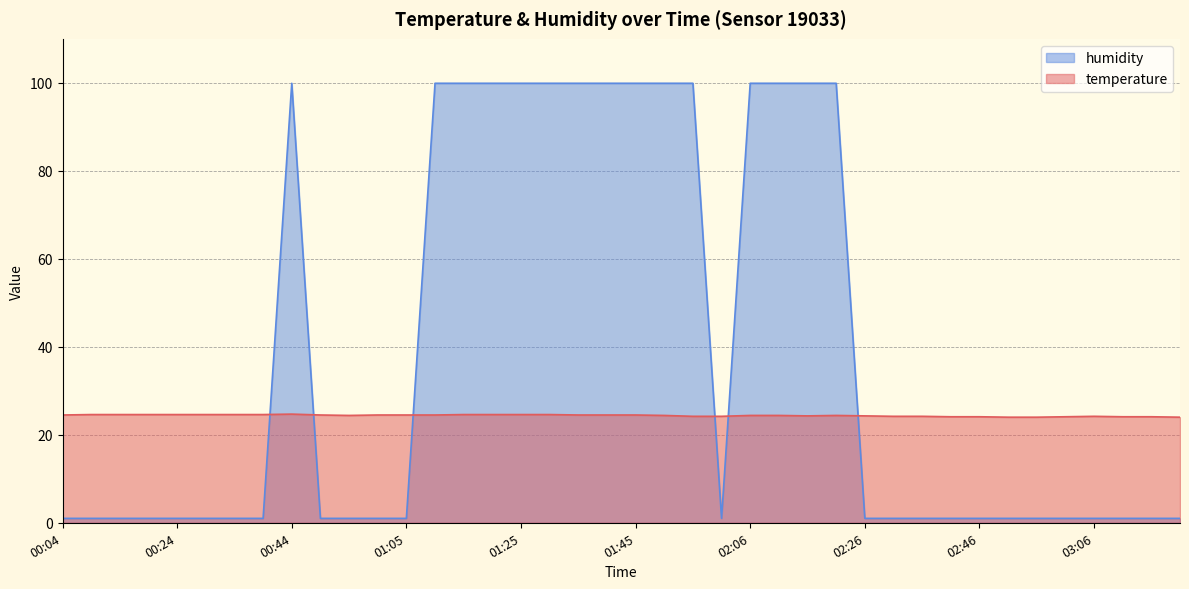

Does the chart display data point markers on the line(s)?

No